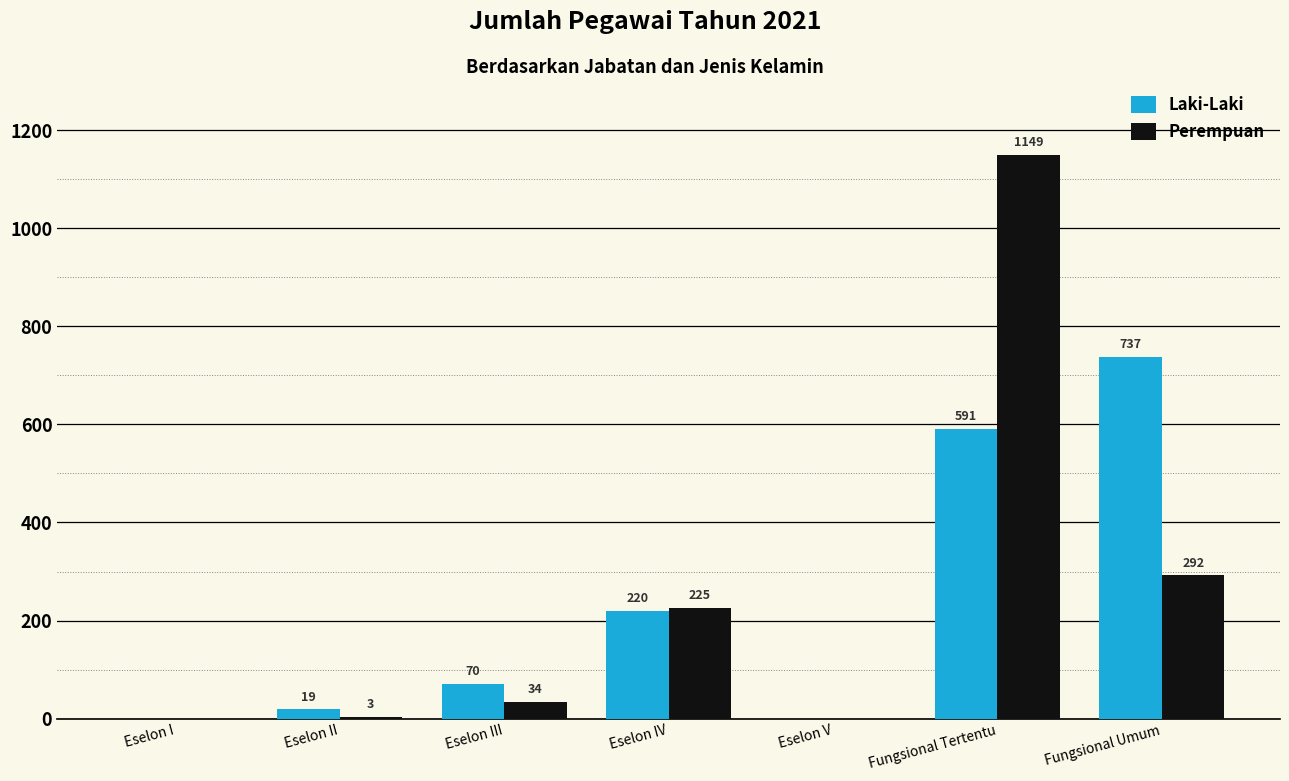

Is the value of Laki-Laki at Eselon I greater than the value of Perempuan at Fungsional Umum?

No